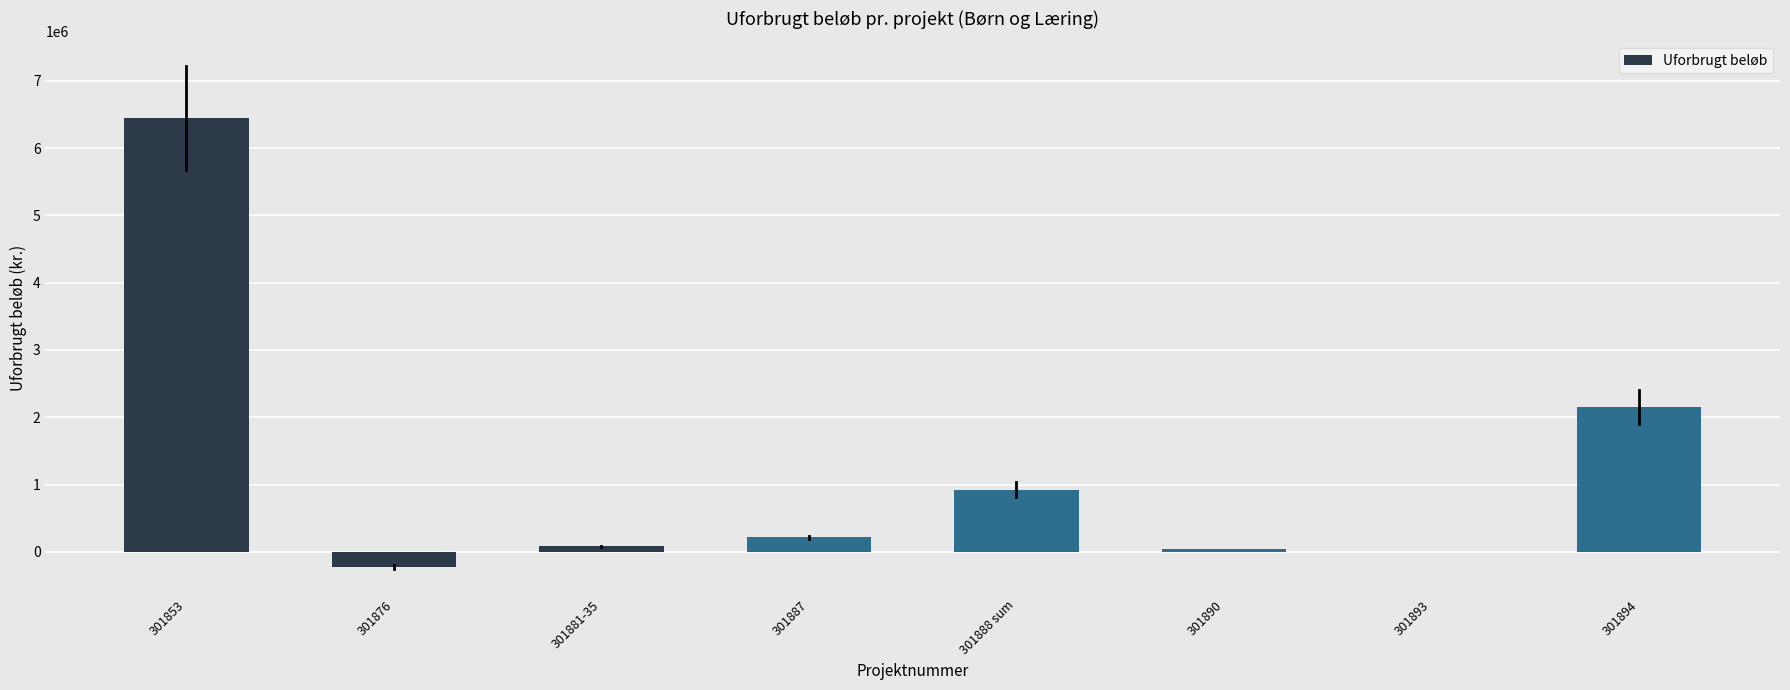

Reading left to right, what are all the values shown in this chart?

301853=6439007.0	301876=-228305.4	301881-35=83118.0	301887=214434.0	301888 sum=920902.0	301890=41424.0	301893=2340.0	301894=2150671.0